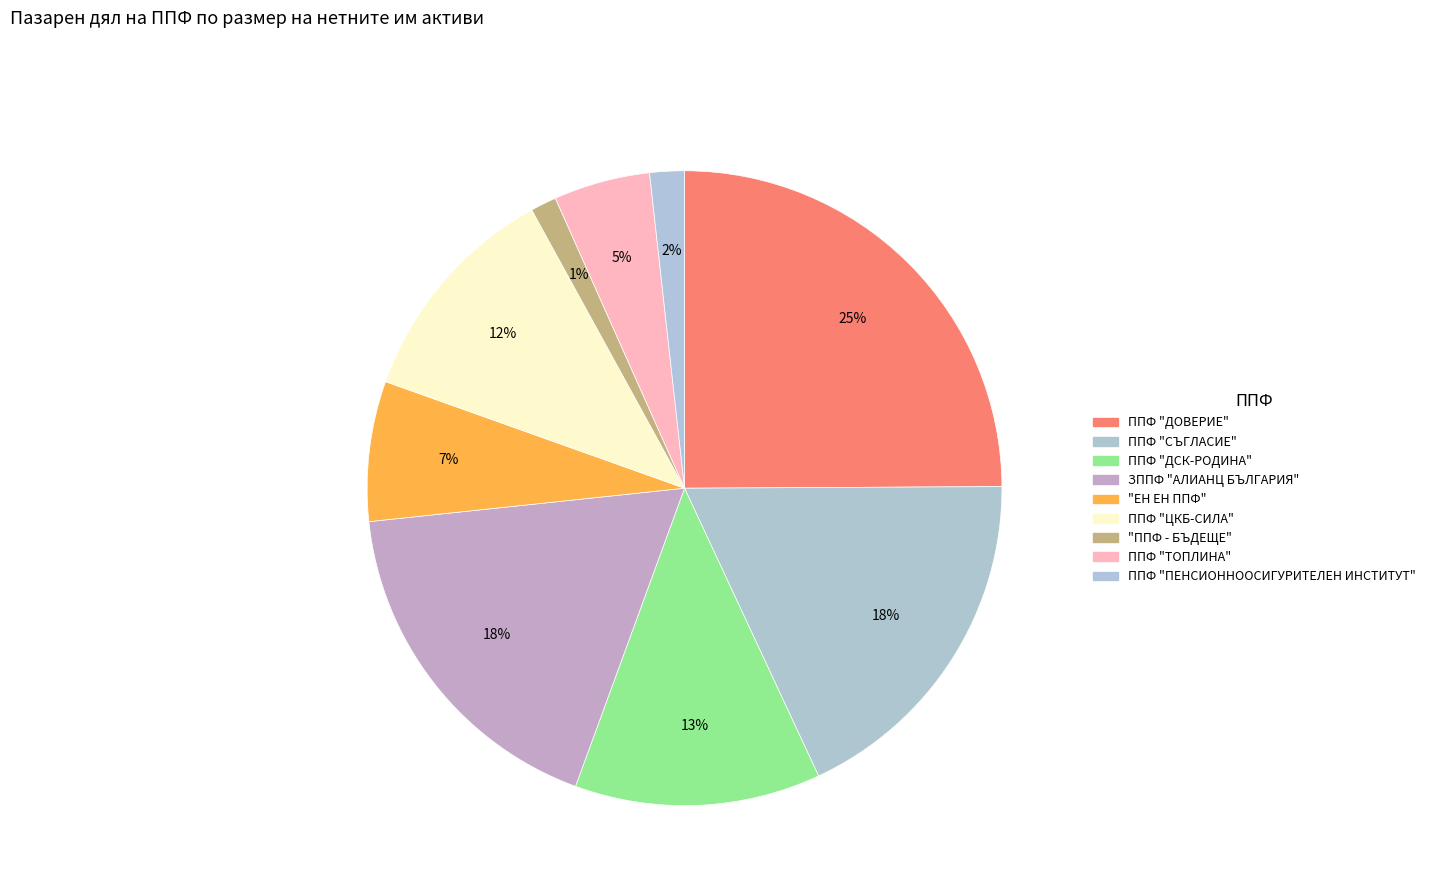

Count the number of slices in the pie.

9